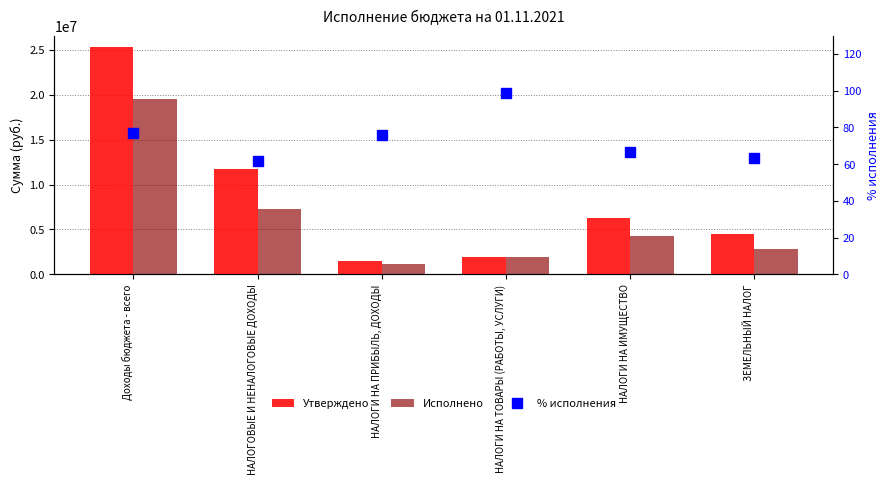

What is the value of the Утверждено bar at the 1st from the left?

25340749.5